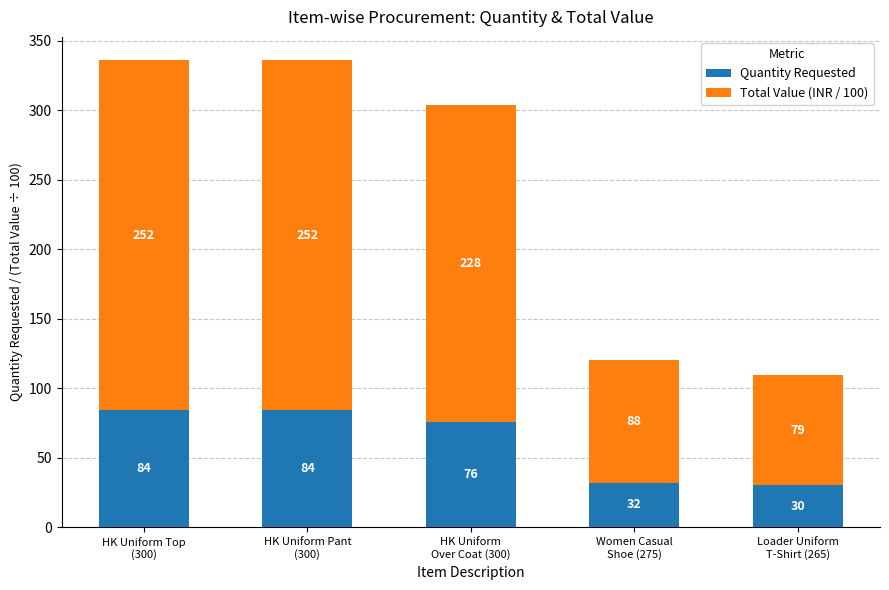

What is the sum of all Quantity Requested values?

306.0